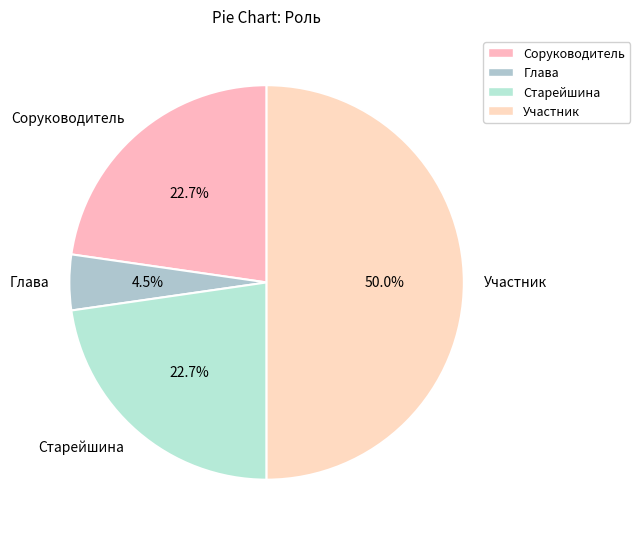

Which slice is the largest?

Участник